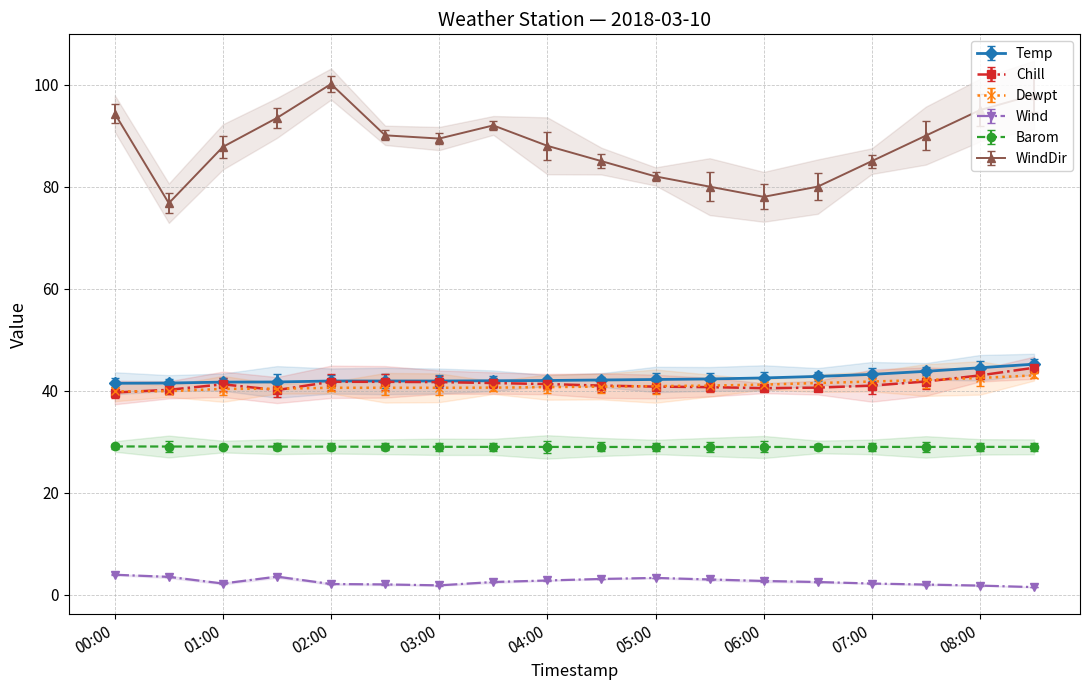

Is the value of Temp at 14 greater than the value of WindDir at 7?

No